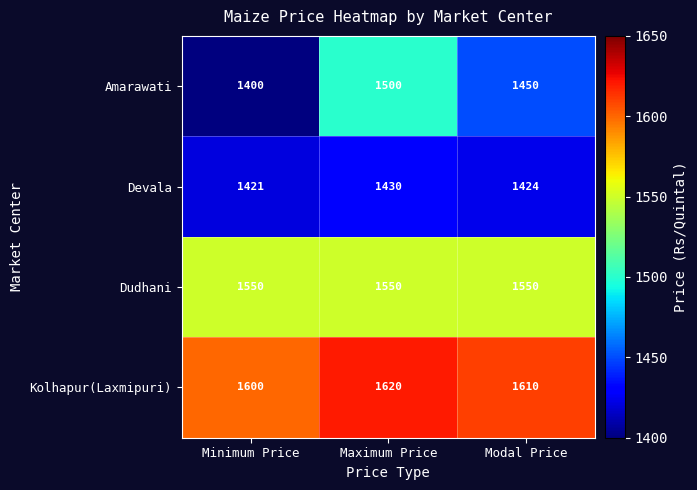

Reading right to left, transcribe all the data shown in this chart.

Amarawati: 1450	1500	1400
Devala: 1424	1430	1421
Dudhani: 1550	1550	1550
Kolhapur(Laxmipuri): 1610	1620	1600